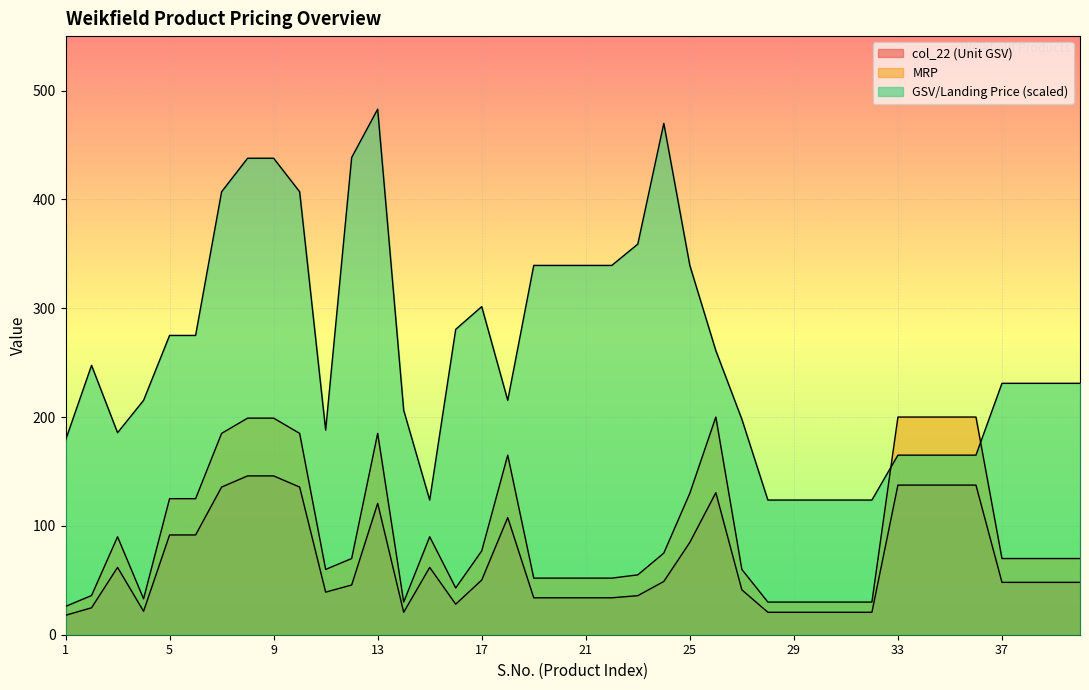

Does the chart display data point markers on the line(s)?

No